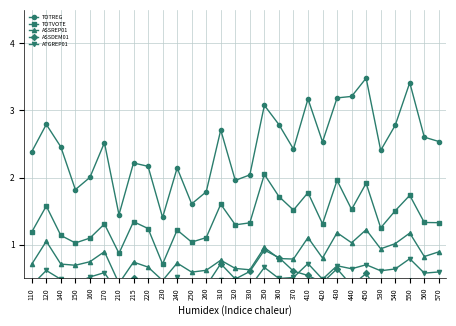

What is the value of the ATGREP01 point at the 28th from the left?

0.6